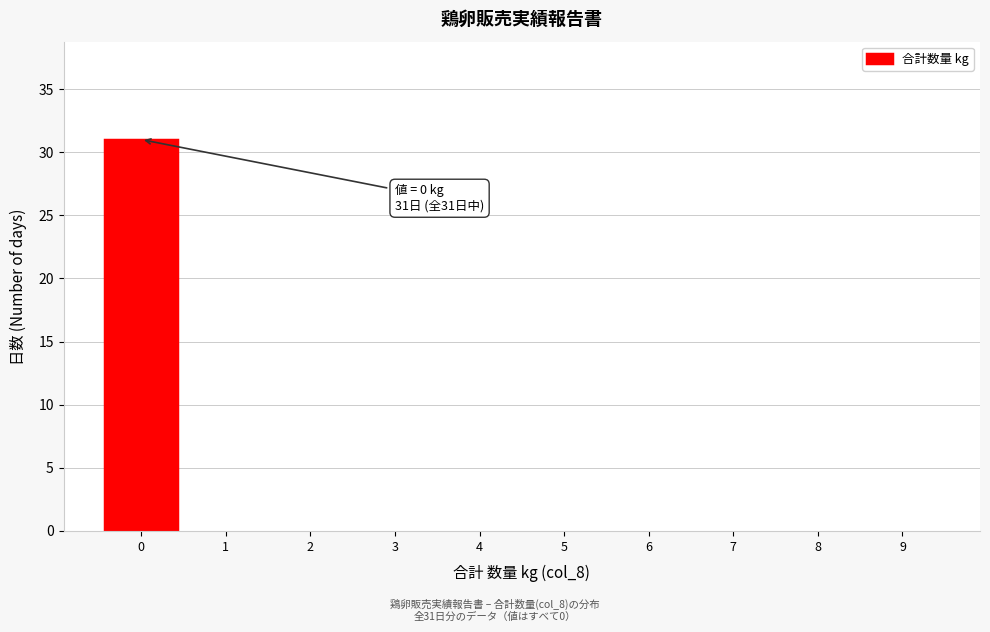

Which range on the x-axis has the tallest bar?

-0.5 to 0.5